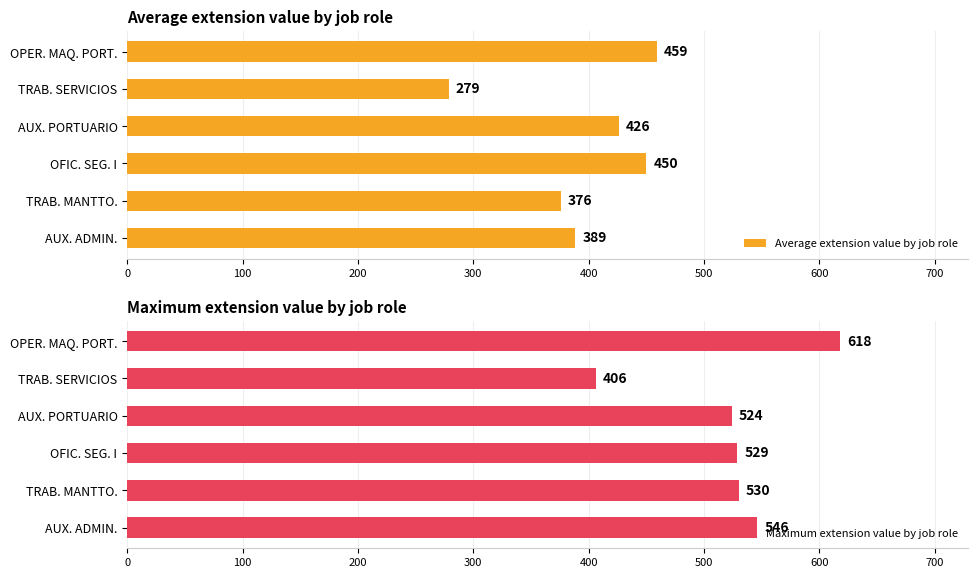

Is it true that Maximum extension value by job role equals 322 at AUX. ADMIN.?

False